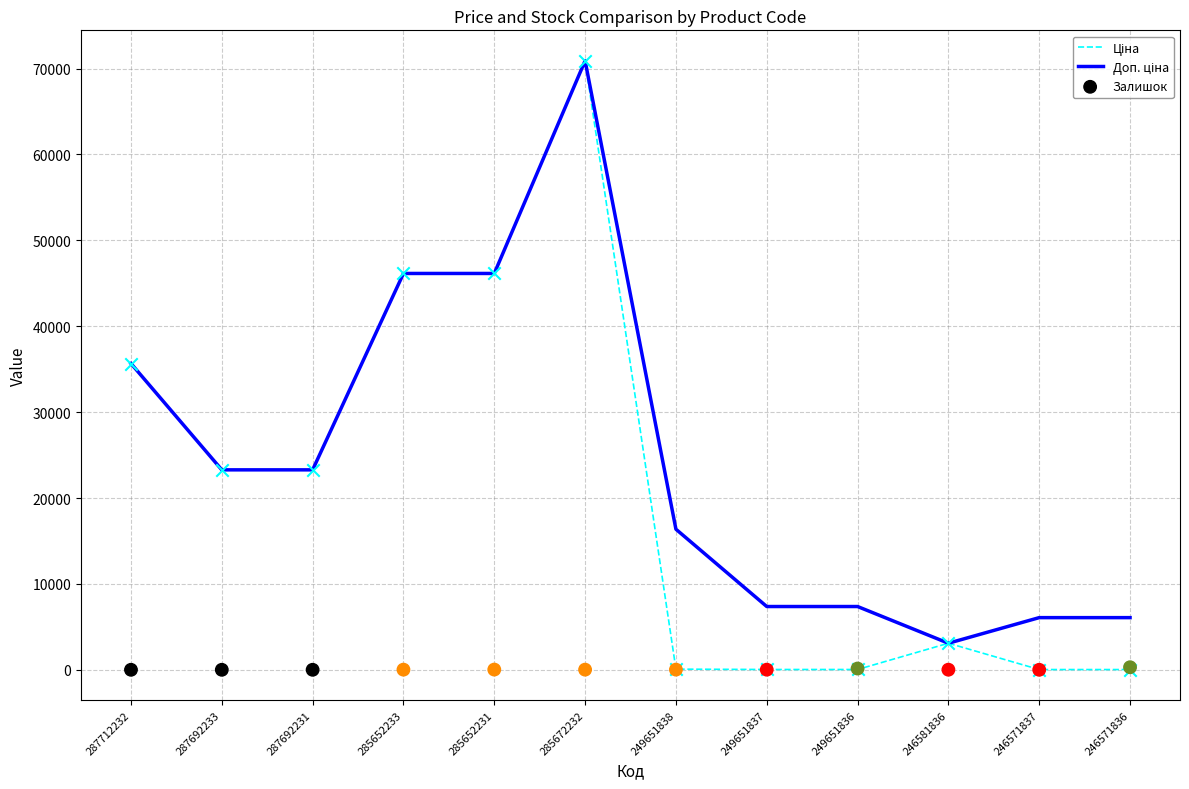

At which category is the sum across all series the highest?

285672232